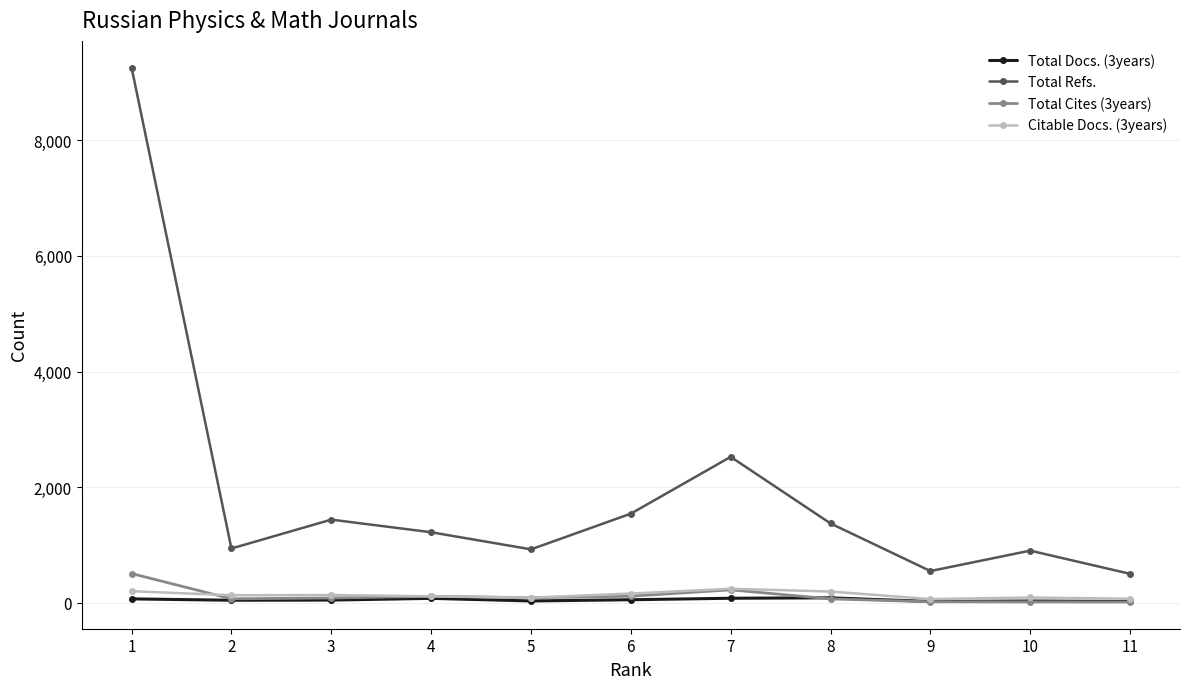

What is the sum of all Total Refs. values?

21194